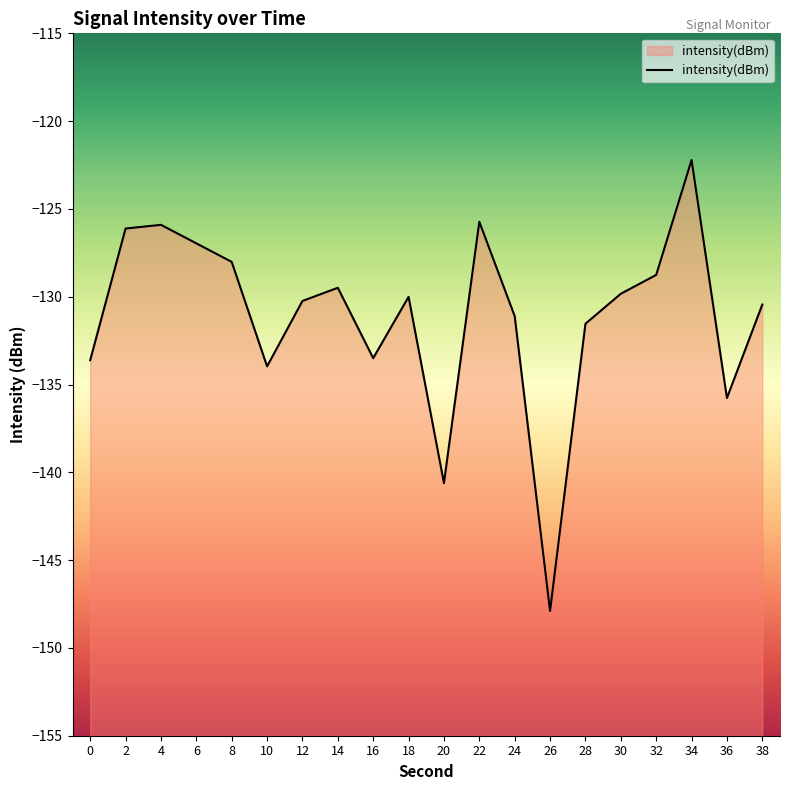

True or false: the data shows -129.8 at 30.

True